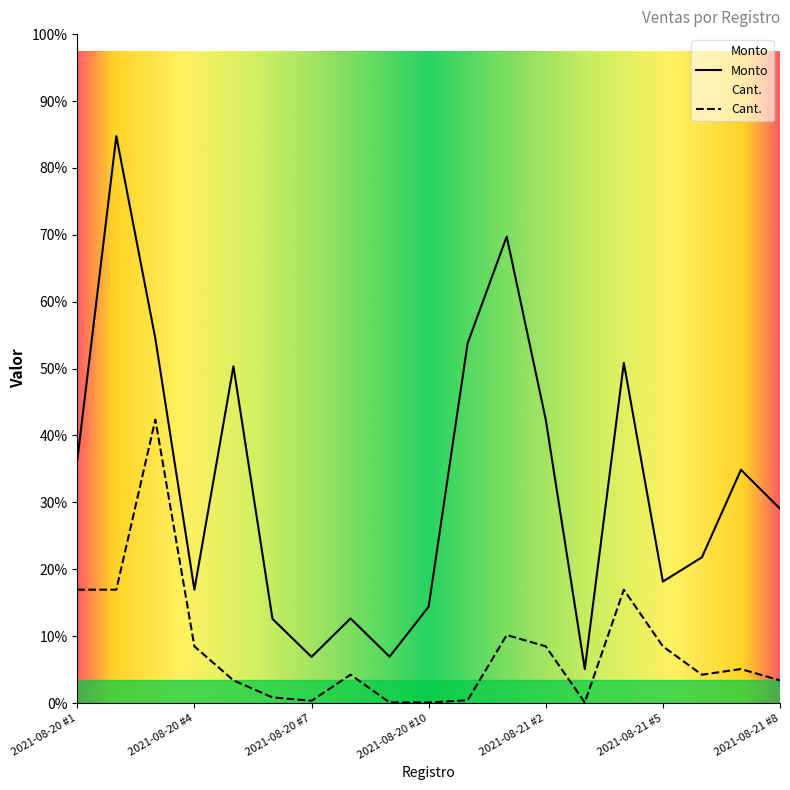

At which label does Cant. reach its peak?

2021-08-20 #3